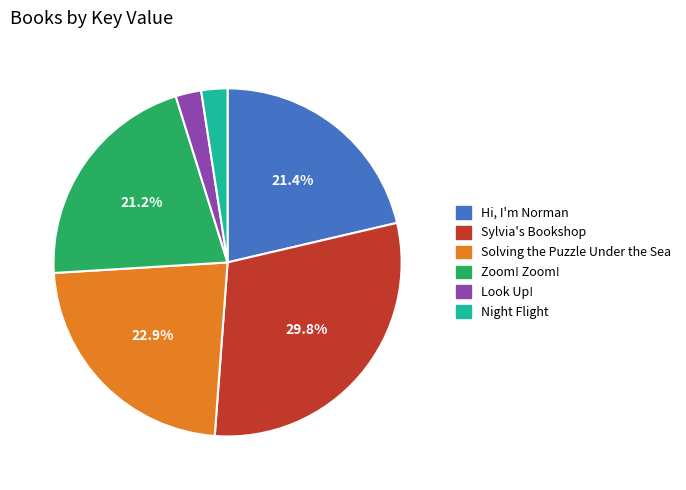

Between Sylvia's Bookshop and Night Flight, which is larger?

Sylvia's Bookshop